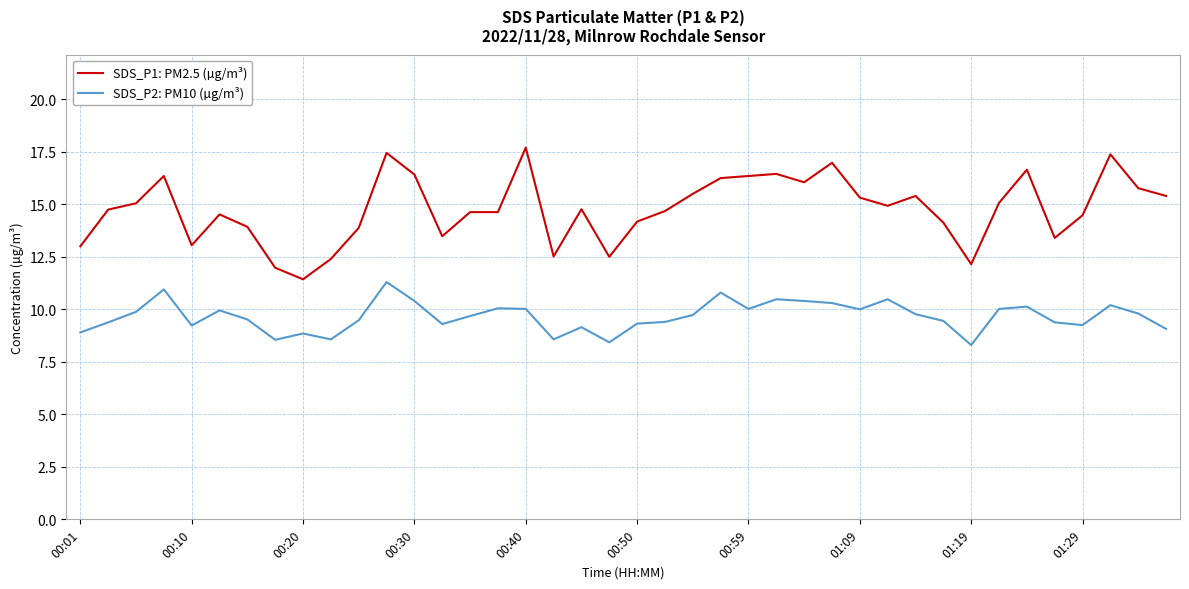

True or false: SDS_P2: PM10 (µg/m³) and SDS_P1: PM2.5 (µg/m³) cross at least once.

False